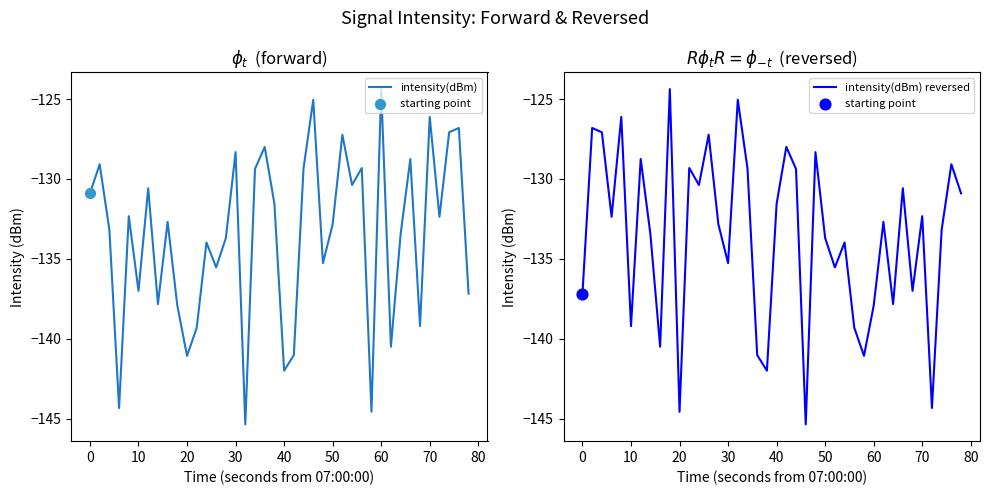

At how many categories does at least one series exceed -128?

14